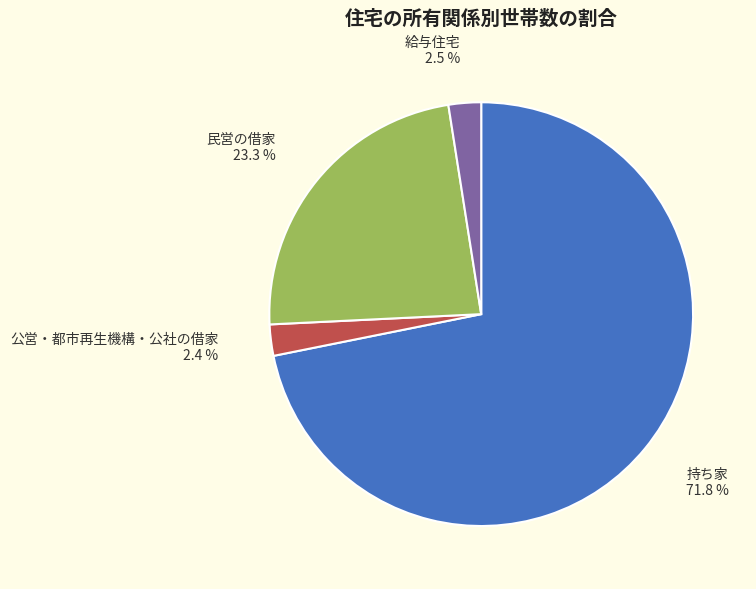

To the nearest percent, what is the difference between the largest and smallest slice percentages?

69%